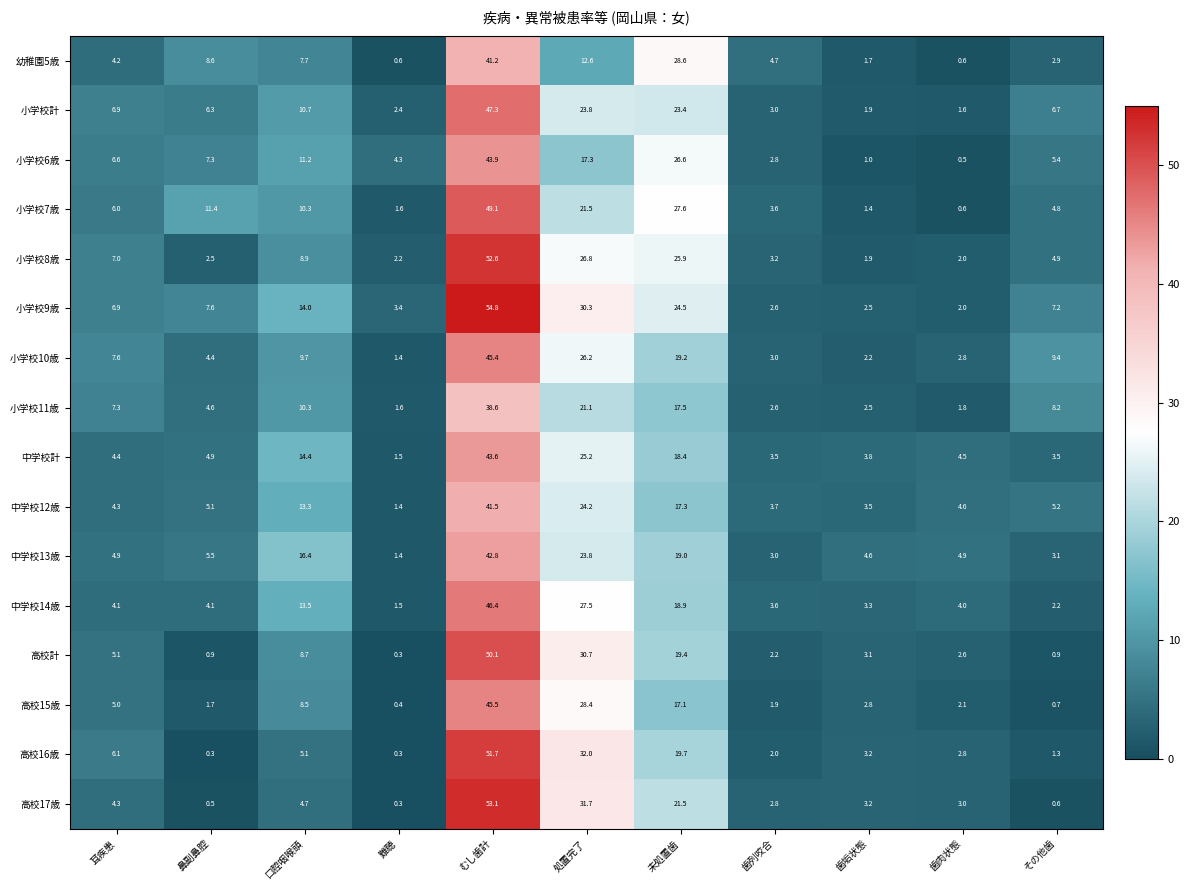

Count the number of data series in this chart.

16